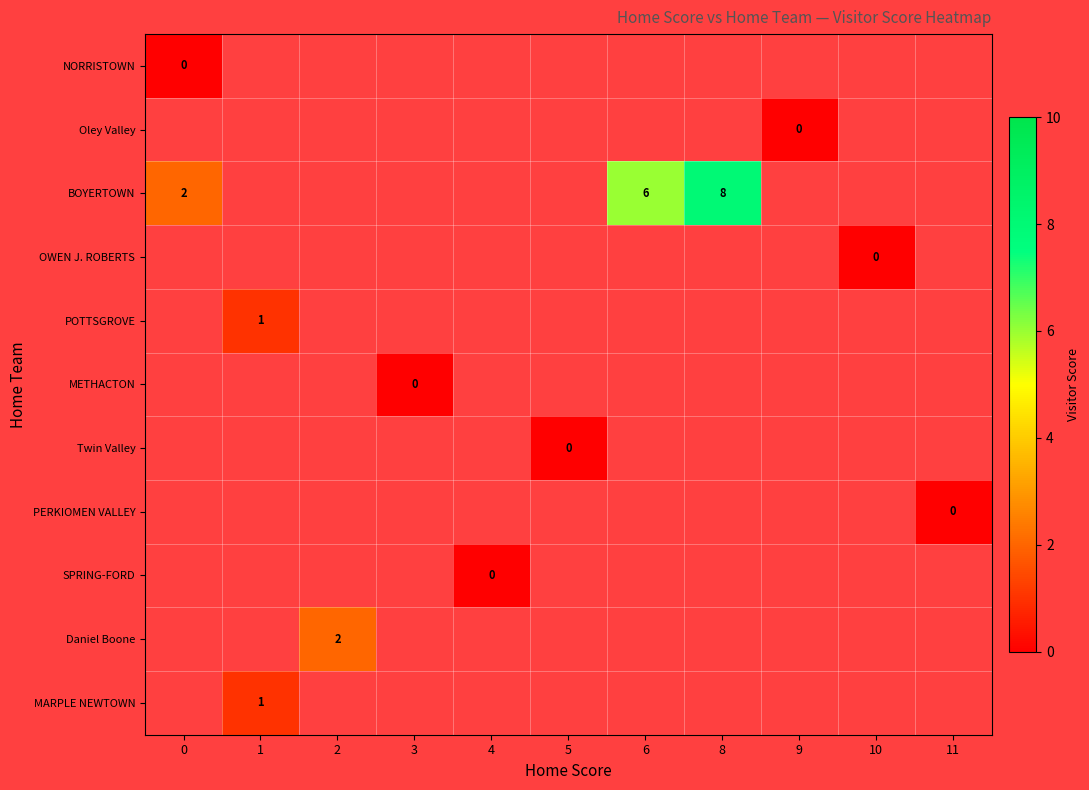

Is the value of NORRISTOWN at 11 greater than the value of Twin Valley at 1?

No